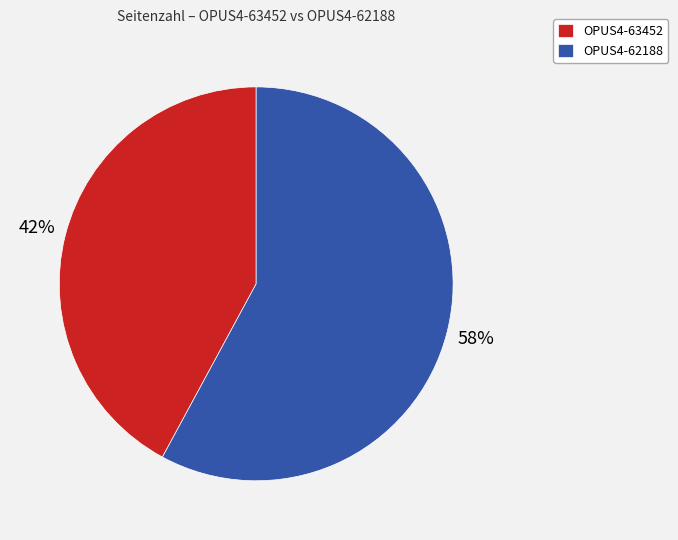

Is there a majority slice in this chart?

Yes